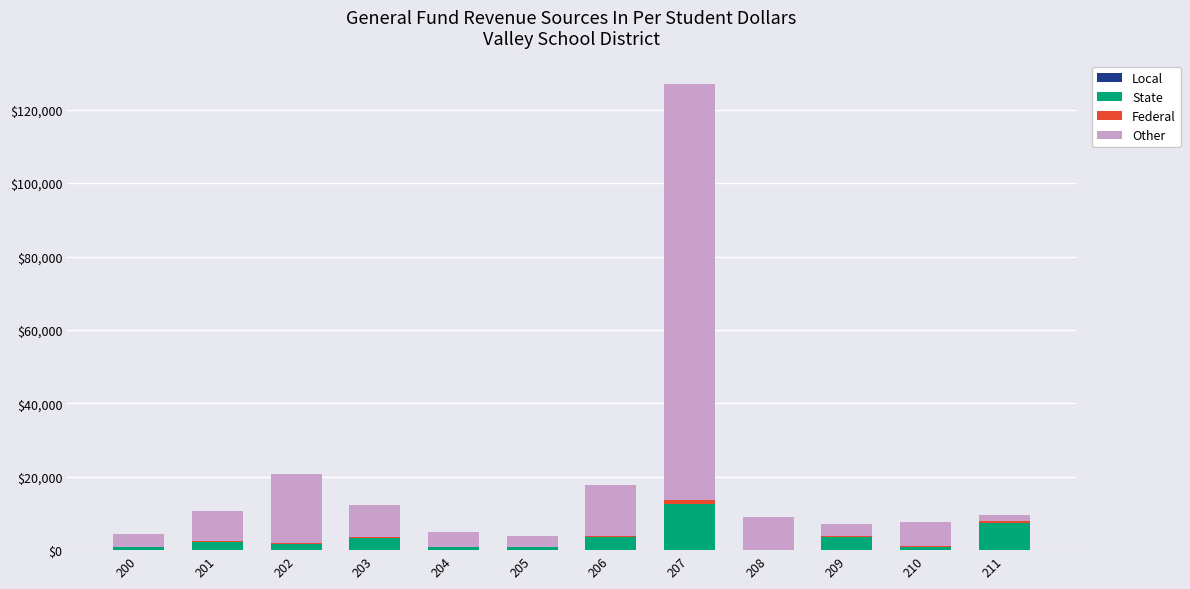

What is the highest value of the State series?

12474.0